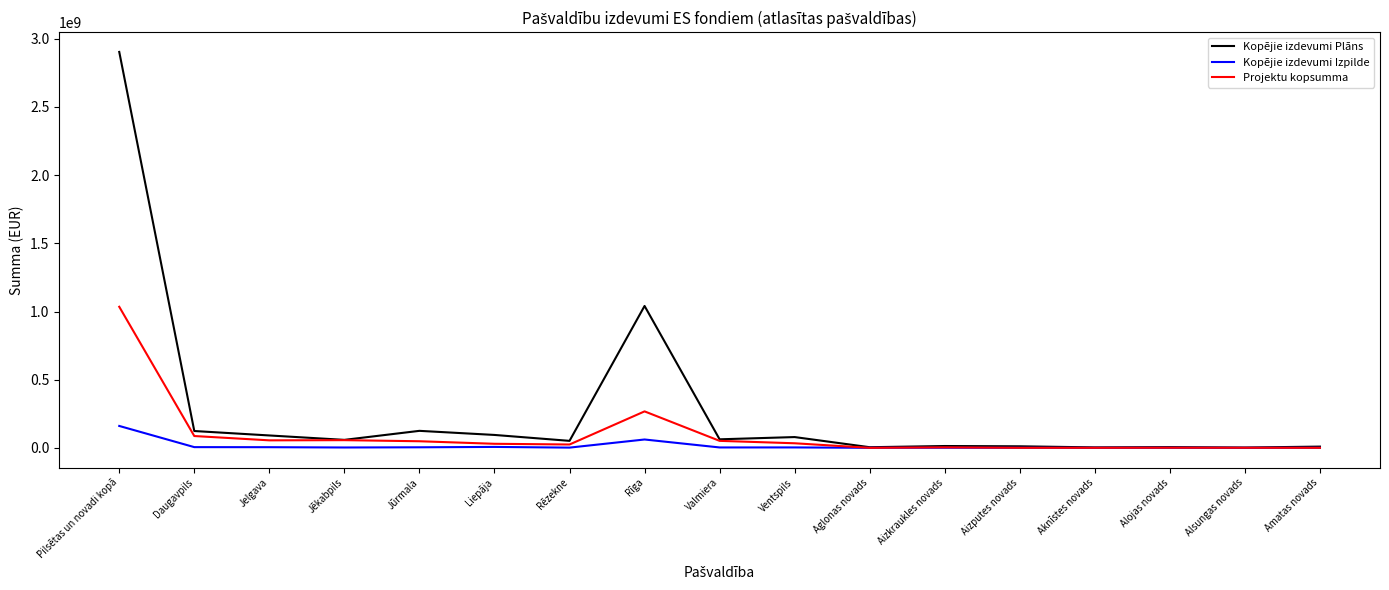

Which series has the largest total across all categories?

Kopējie izdevumi Plāns